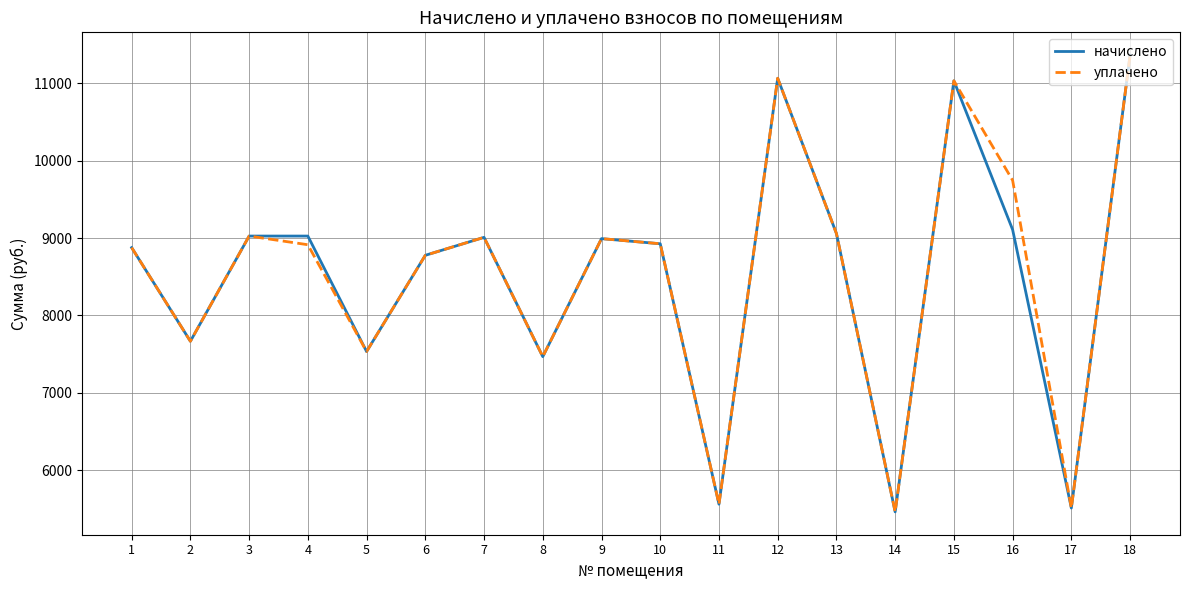

What is the minimum value shown in the chart?

5464.8